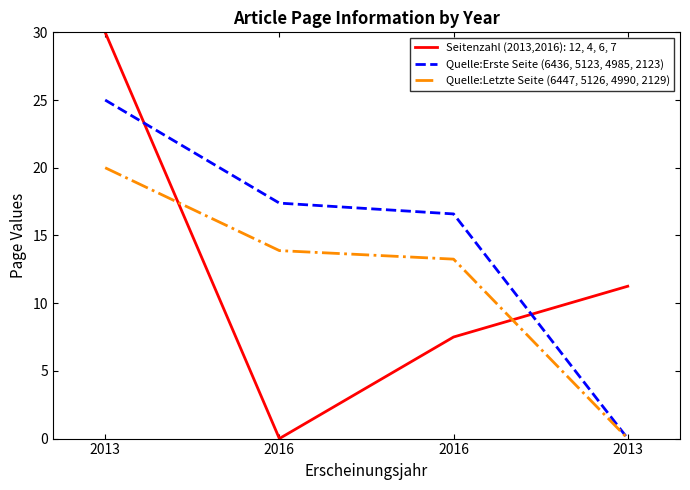

What are all the series names shown in the legend?

Seitenzahl (2013,2016): 12, 4, 6, 7, Quelle:Erste Seite (6436, 5123, 4985, 2123), Quelle:Letzte Seite (6447, 5126, 4990, 2129)